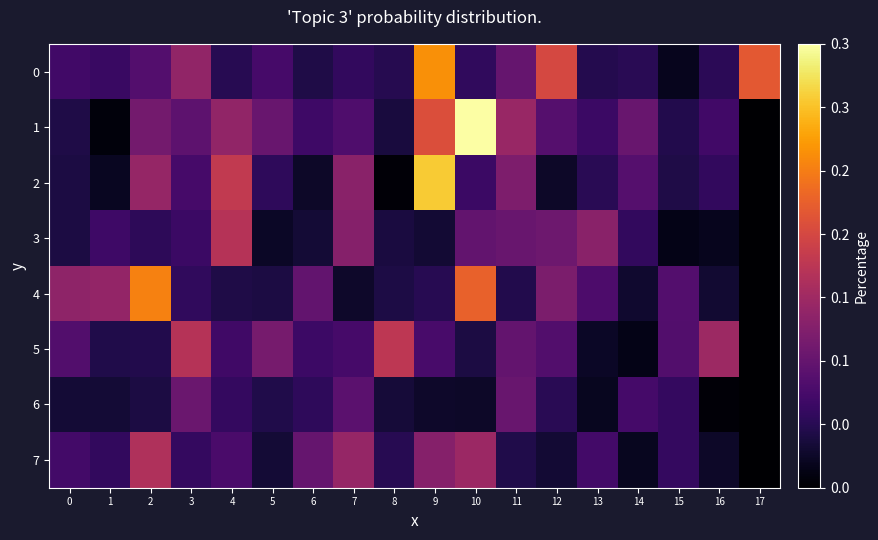

Between 12 and 17, which series saw the biggest shift?

4